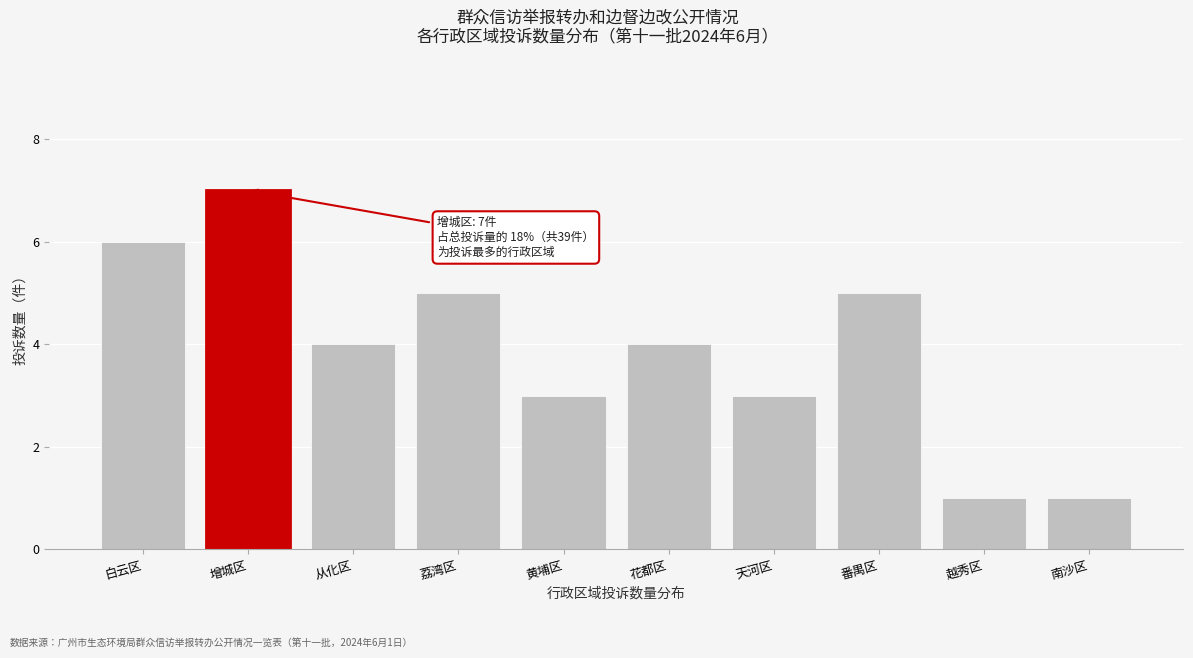

Reading left to right, transcribe all the data shown in this chart.

白云区=6	增城区=7	从化区=4	荔湾区=5	黄埔区=3	花都区=4	天河区=3	番禺区=5	越秀区=1	南沙区=1